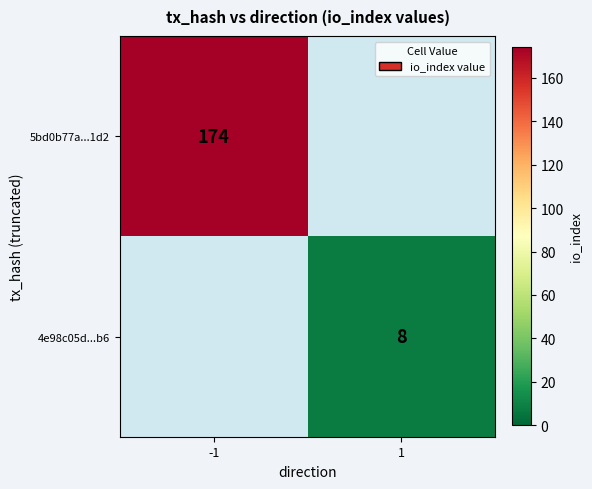

The 4e98c05d...b6 series shows 10.9 at 1. True or false?

False